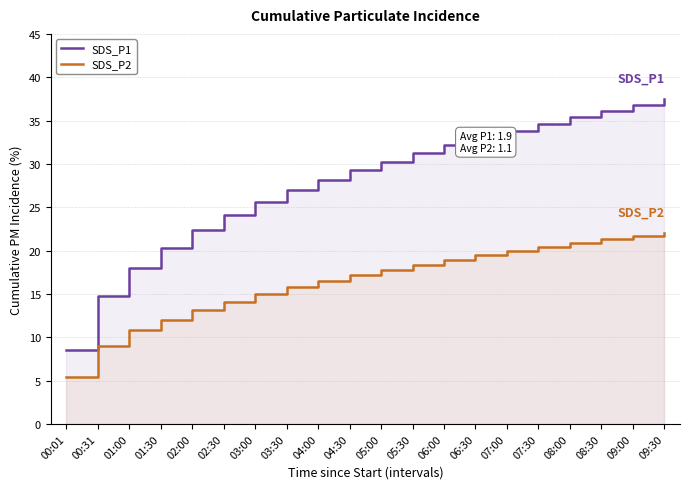

True or false: SDS_P1 has more than 0 interior local peaks.

False